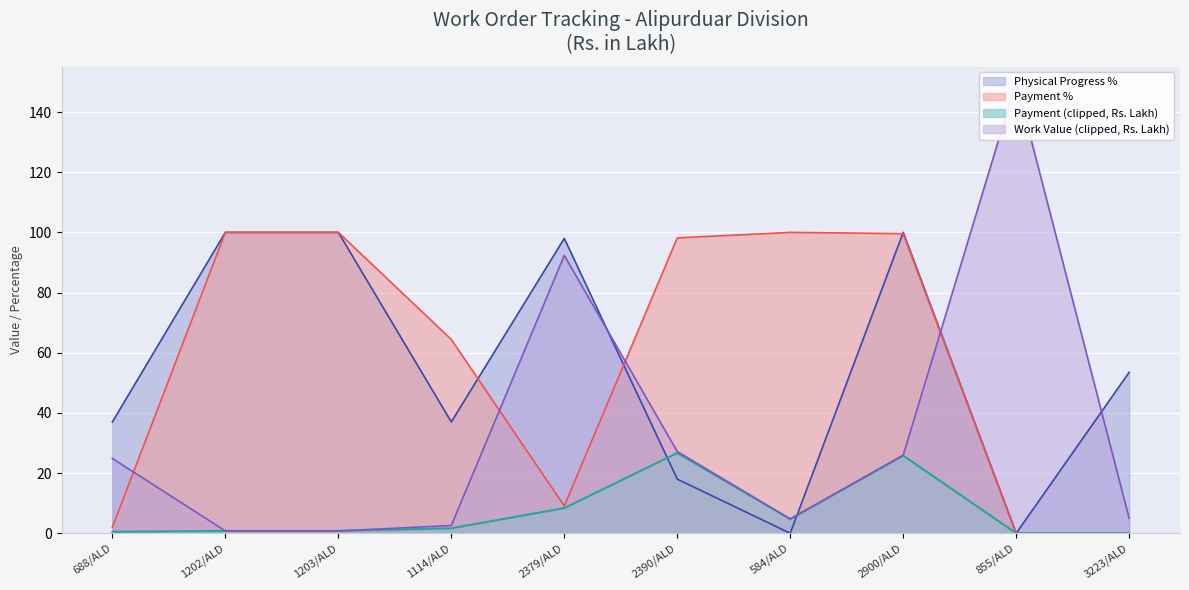

At which label does Physical Progress % reach its peak?

1202/ALD